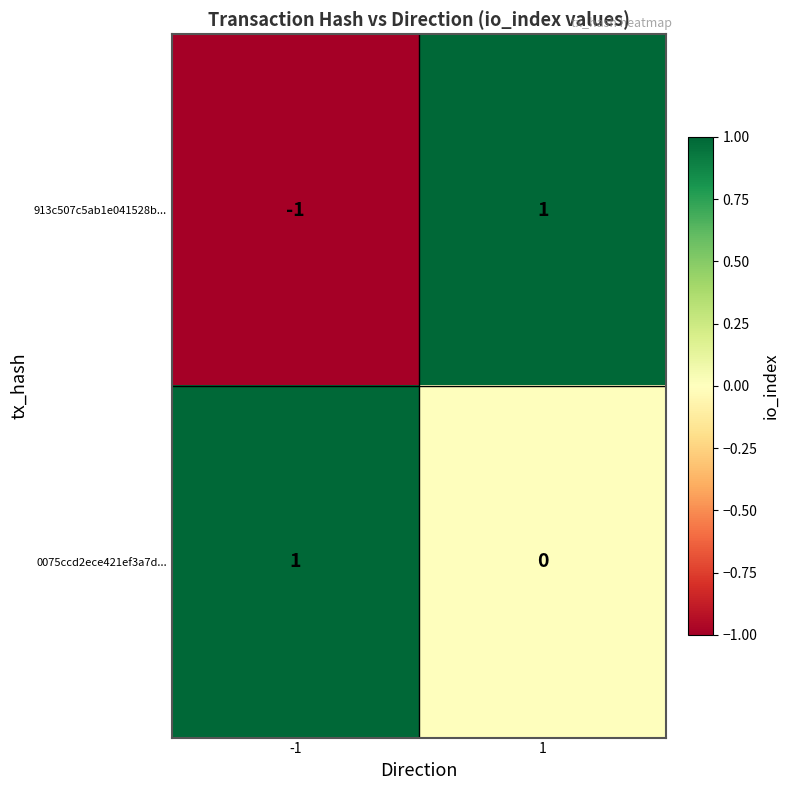

The 913c507c5ab1e041528b... series shows 0 at -1. True or false?

False